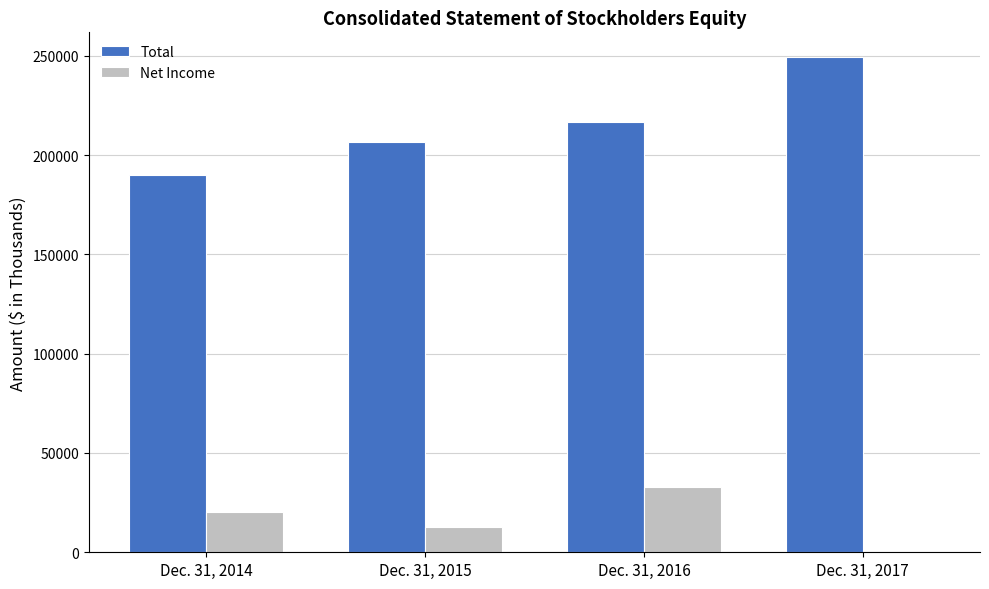

What is the average value of the Total series?

215727